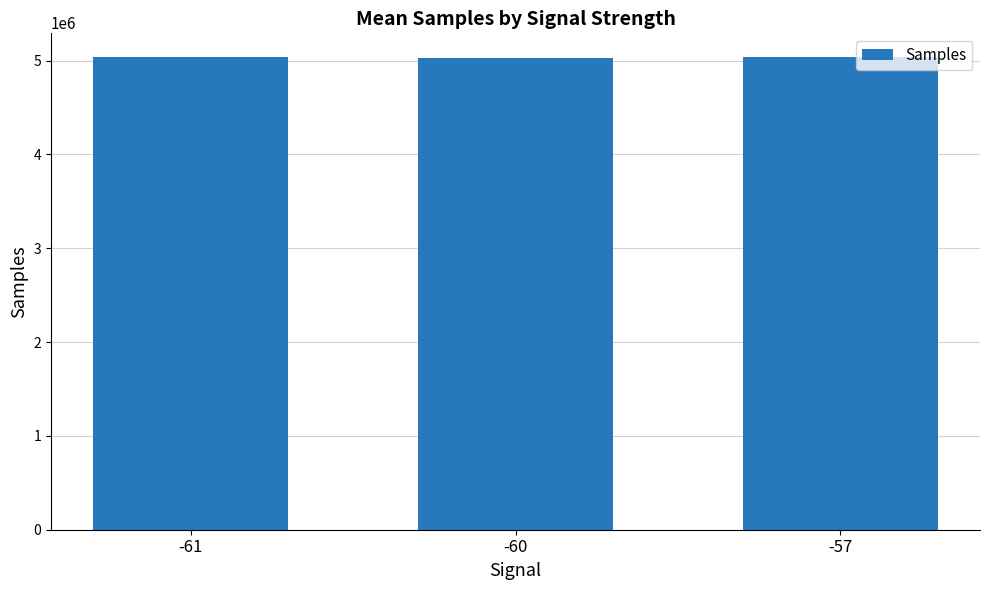

Are the bars horizontal?

No